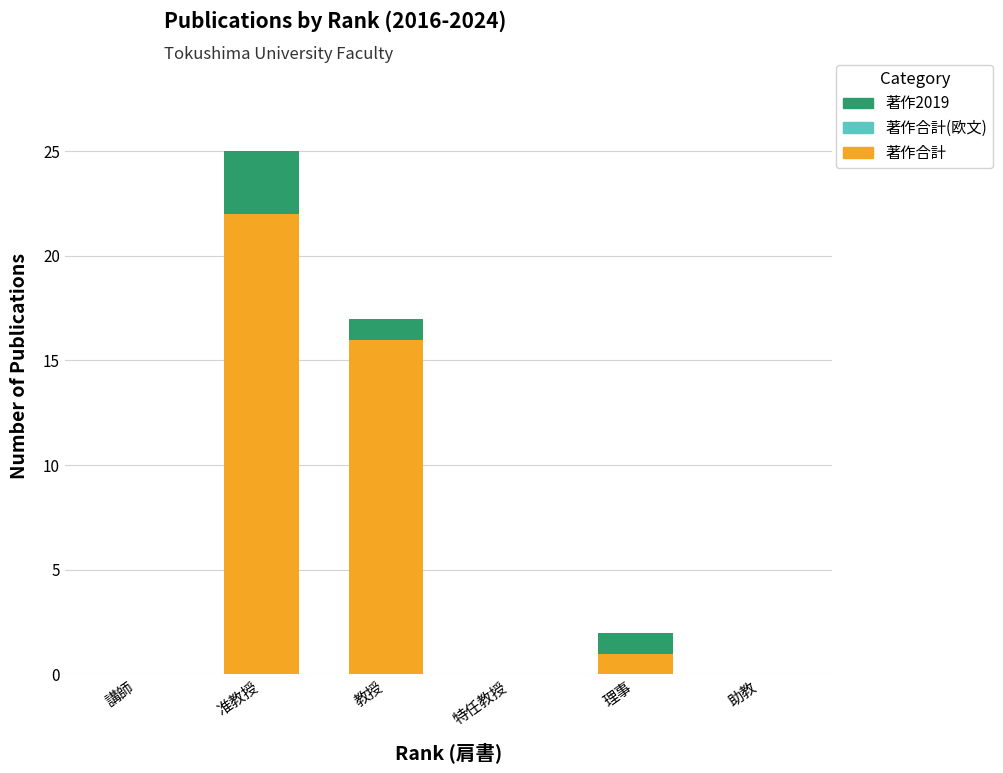

Is it true that 著作合計 equals 16 at 教授?

True